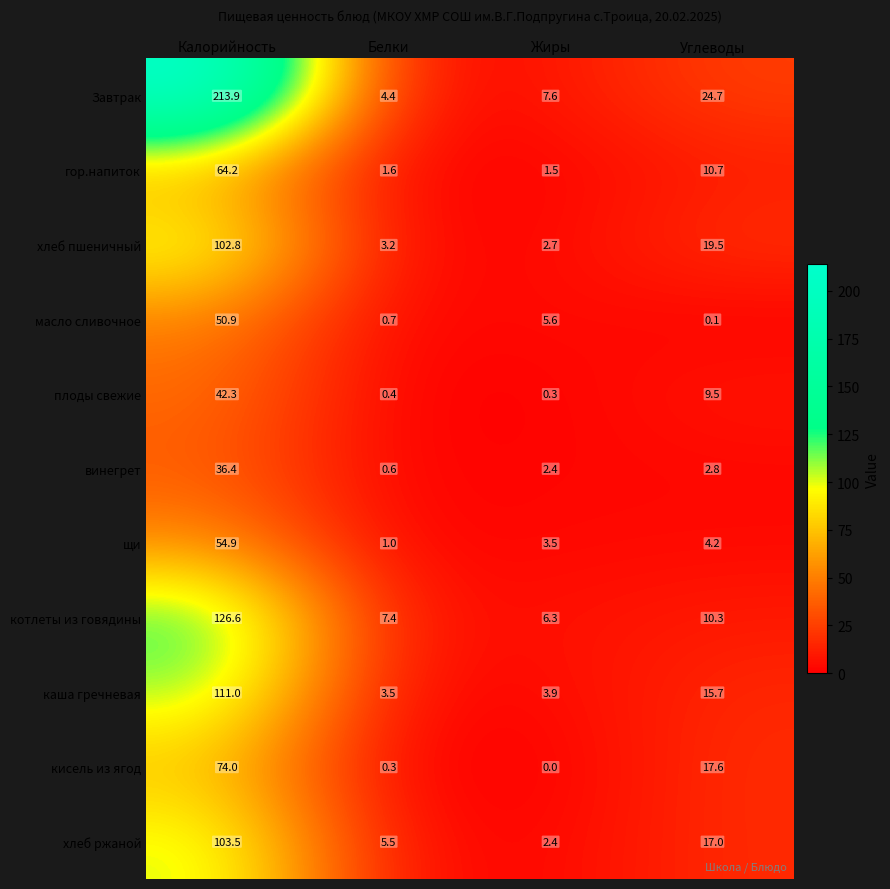

At Белки, list the series in order from smallest to largest.

кисель из ягод, плоды свежие, винегрет, масло сливочное, щи, гор.напиток, хлеб пшеничный, каша гречневая, Завтрак, хлеб ржаной, котлеты из говядины